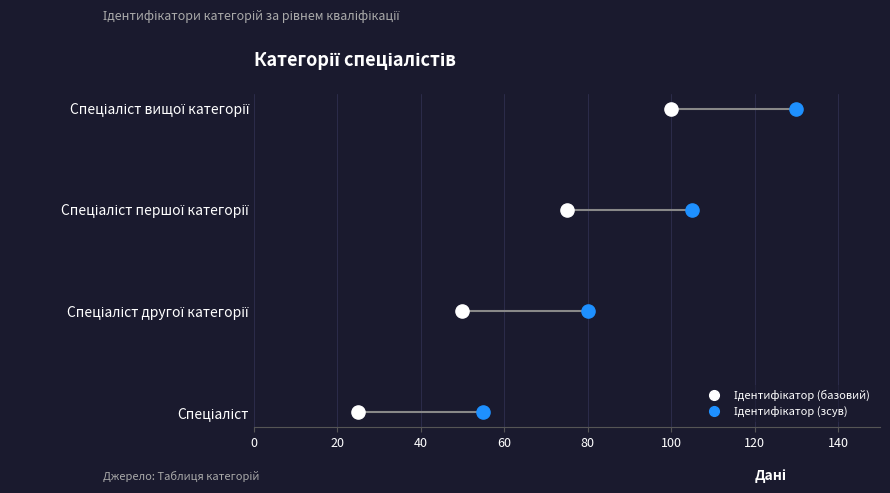

Which series has the widest spread of Y values?

Ідентифікатор (базовий)